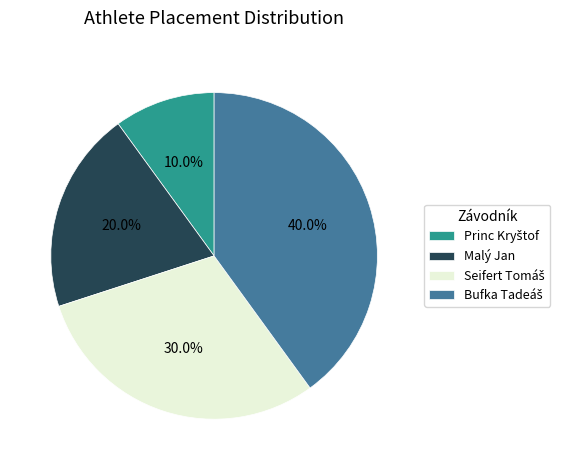

How many slices are in this pie chart?

4